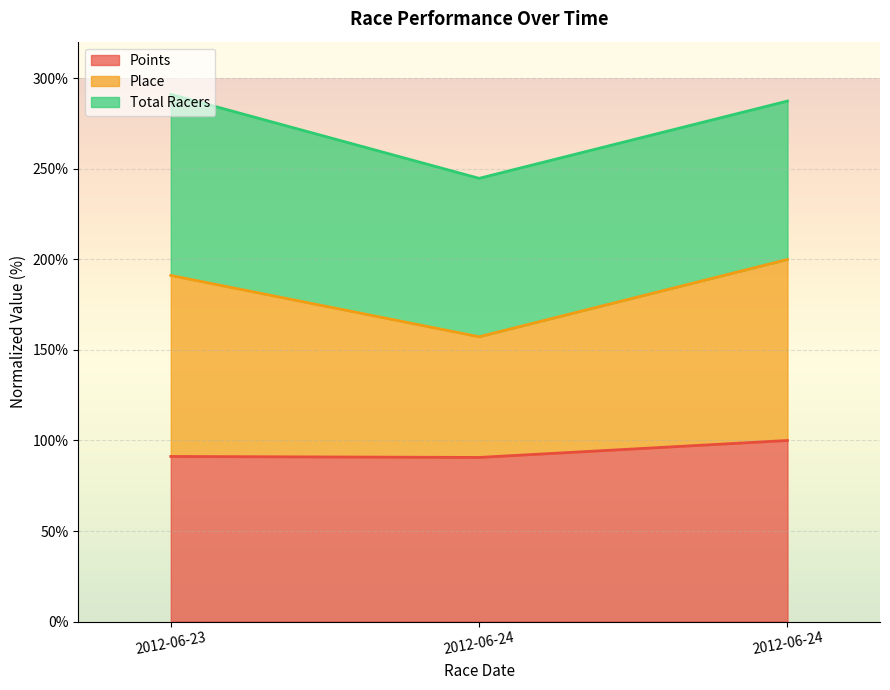

At which label does Points first exceed 91?

2012-06-23